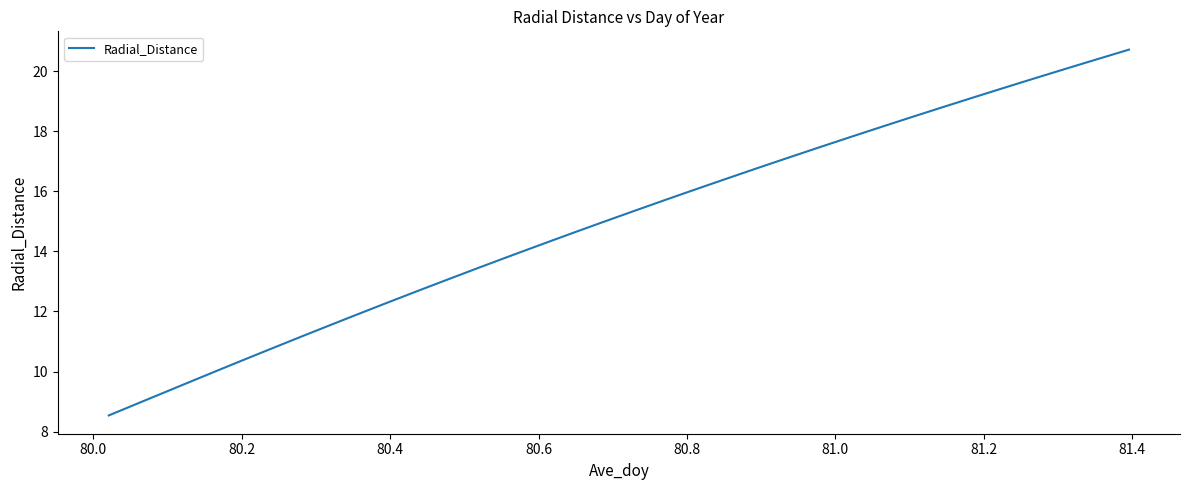

What is the minimum value shown in the chart?

8.5